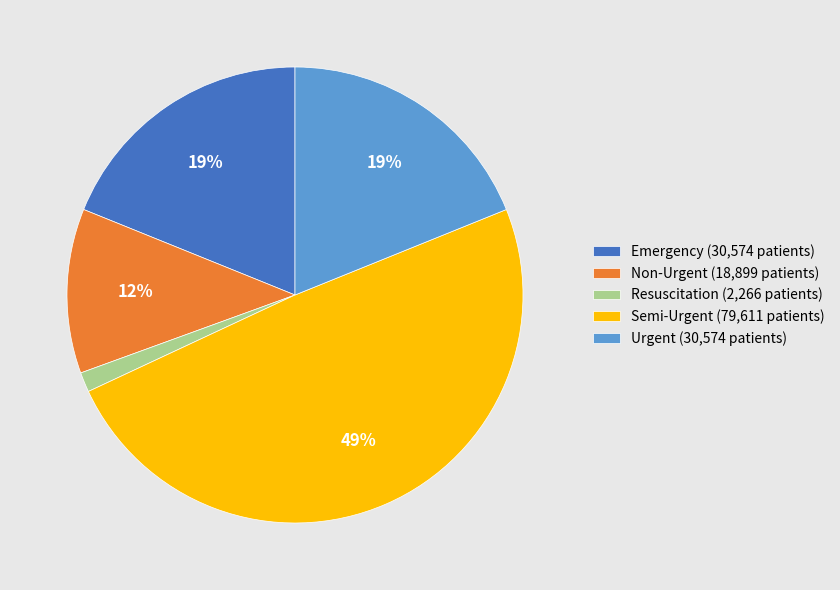

Approximately how many times larger is the value at Semi-Urgent (79,611 patients) compared to Emergency (30,574 patients)?

2.6